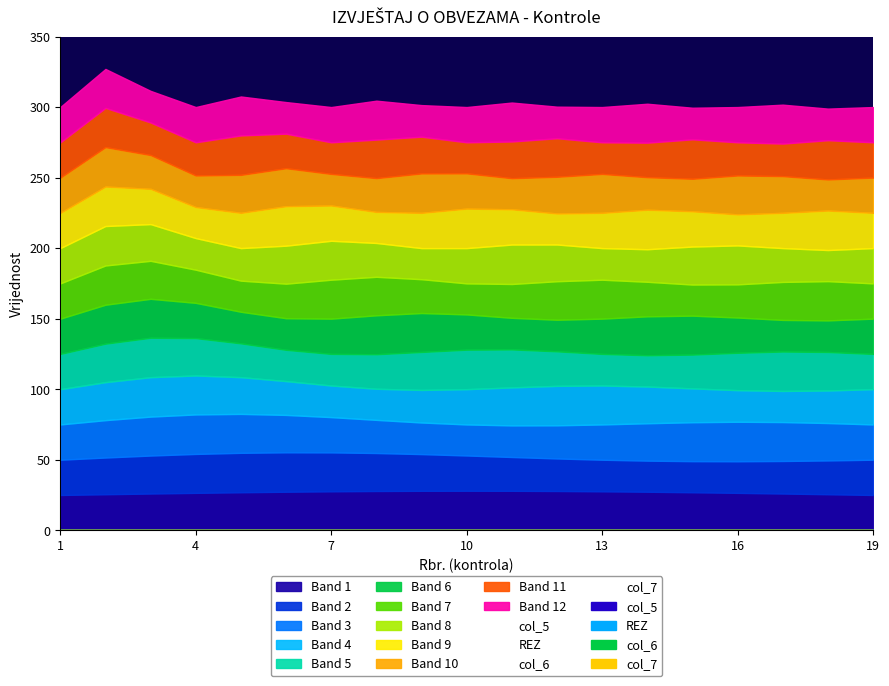

True or false: col_5 and col_6 cross at least once.

False